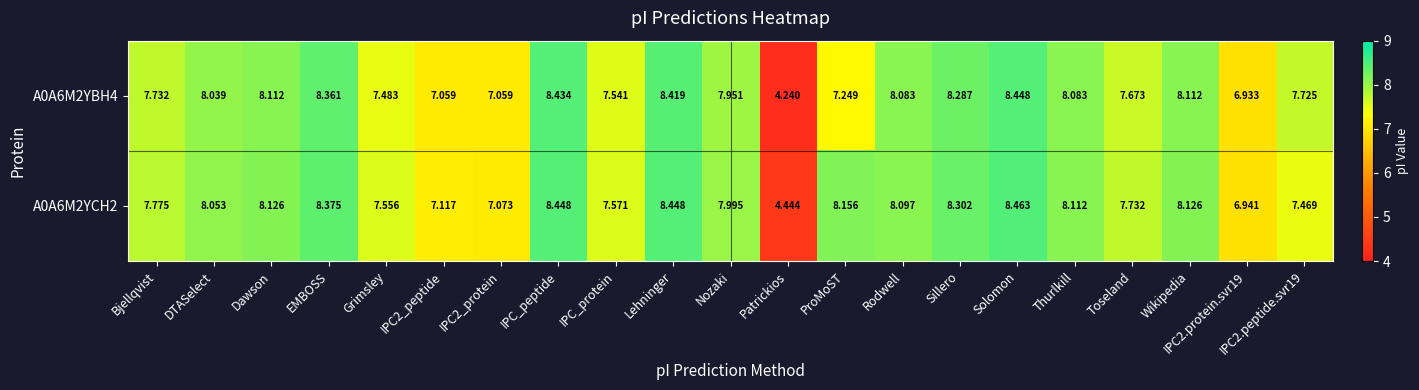

What is the greatest value displayed?

8.5